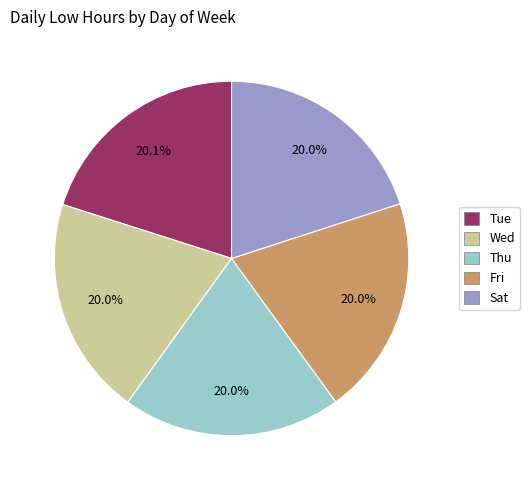

What percentage do Sat and Tue together represent?

40.1%